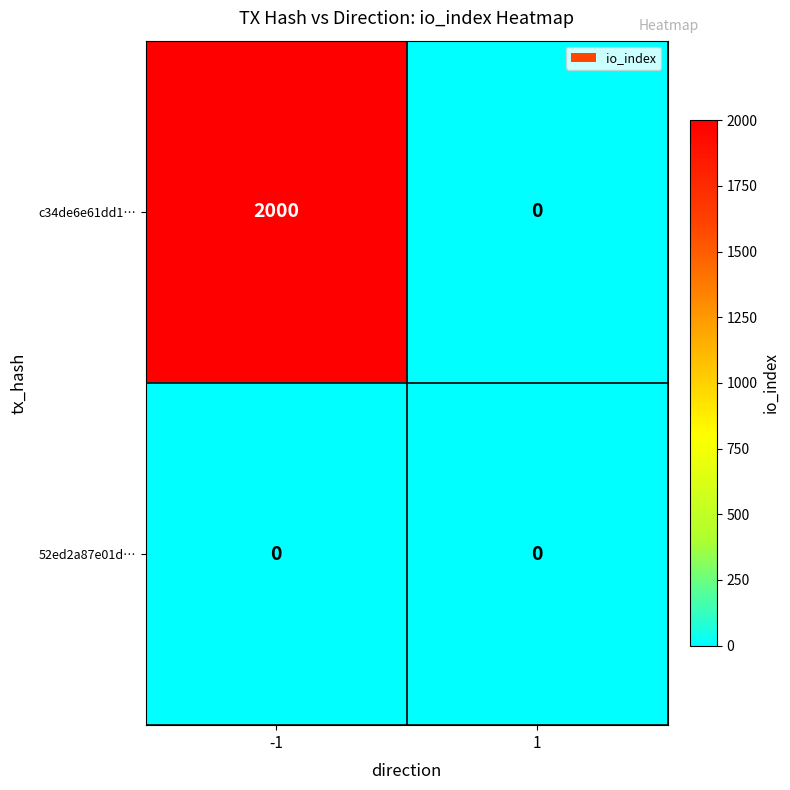

Which series has the widest spread of values?

c34de6e61dd1…